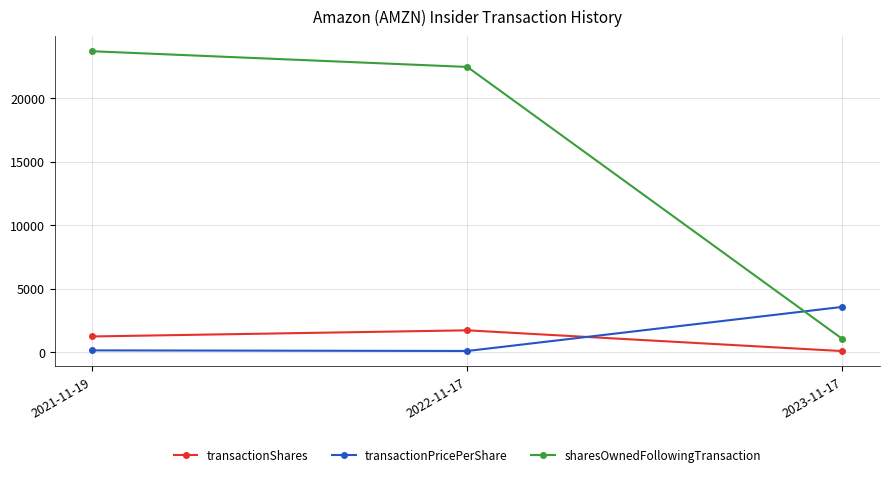

Count the transactionShares values in the range 86 to 1720.

3